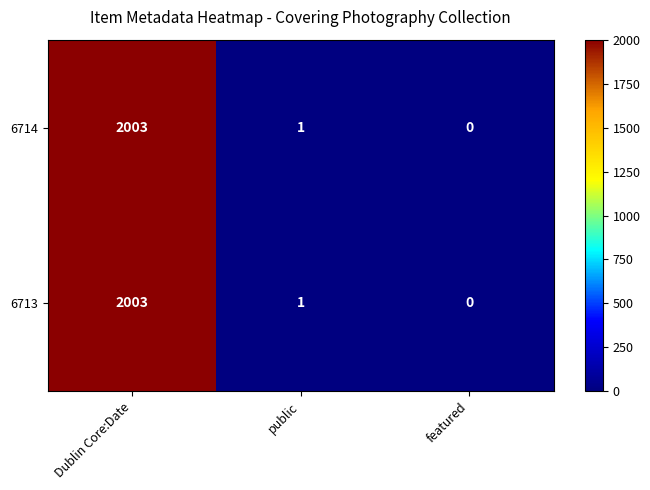

Reading left to right, list all the values displayed in this chart.

6714: Dublin Core:Date=2003	public=1	featured=0
6713: Dublin Core:Date=2003	public=1	featured=0